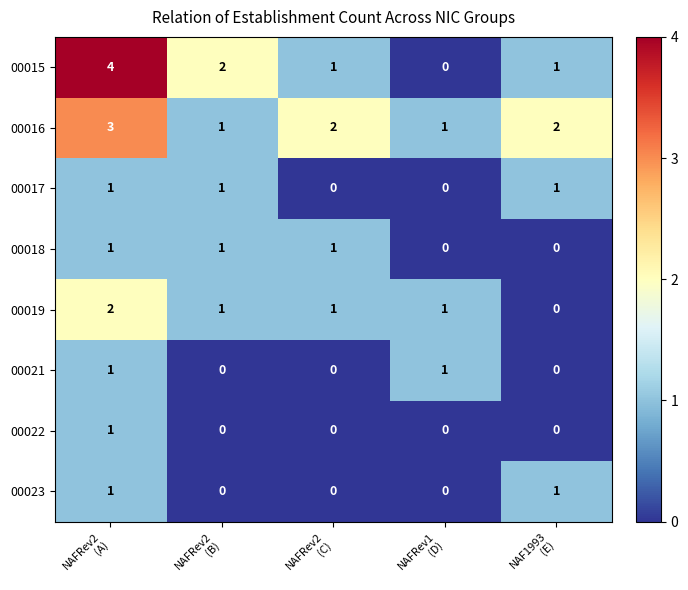

What is the maximum value shown in the chart?

4